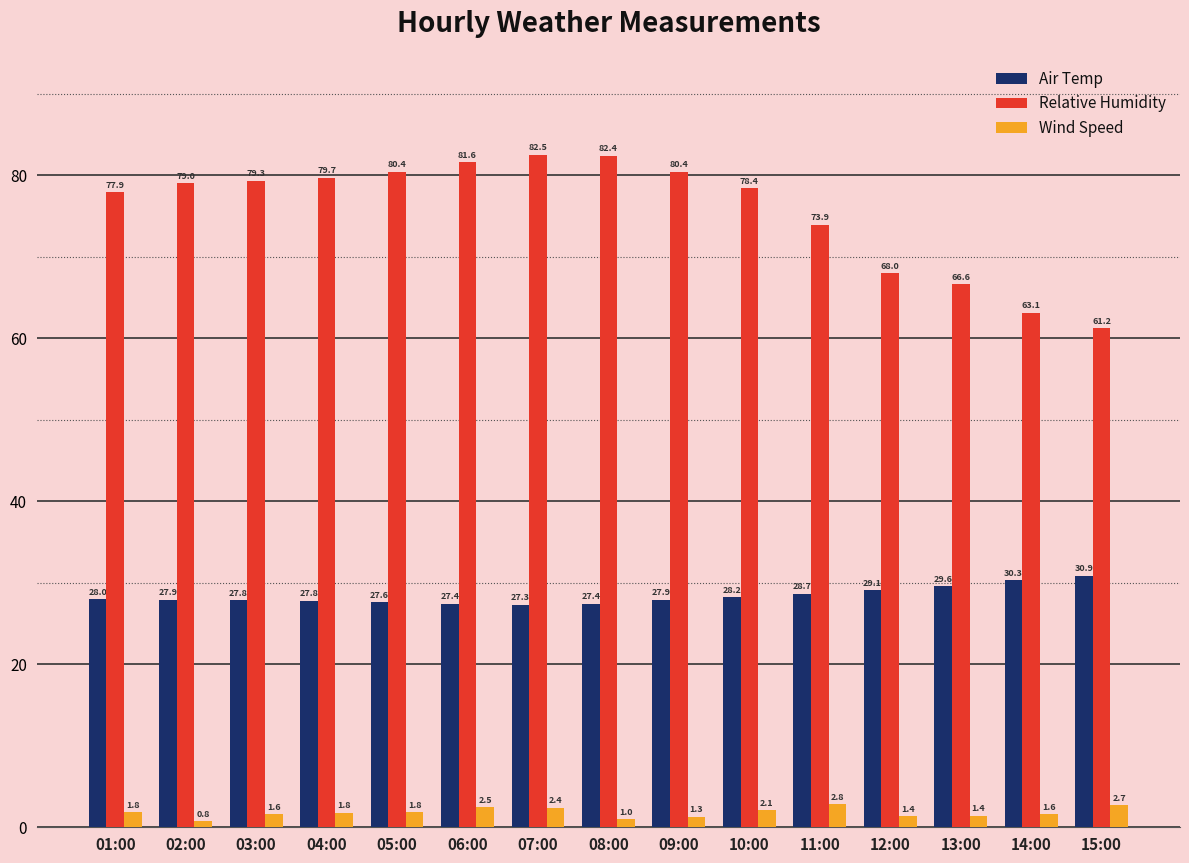

List the series in order of their overall mean, highest first.

Relative Humidity, Air Temp, Wind Speed